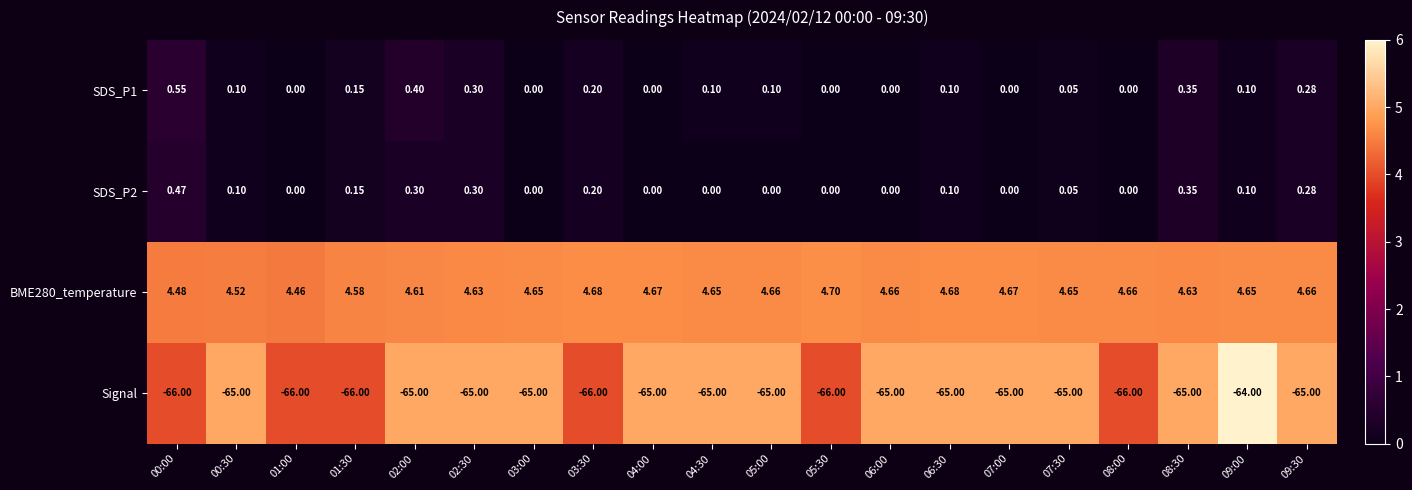

What is the total value across all series at 04:30?

-60.2